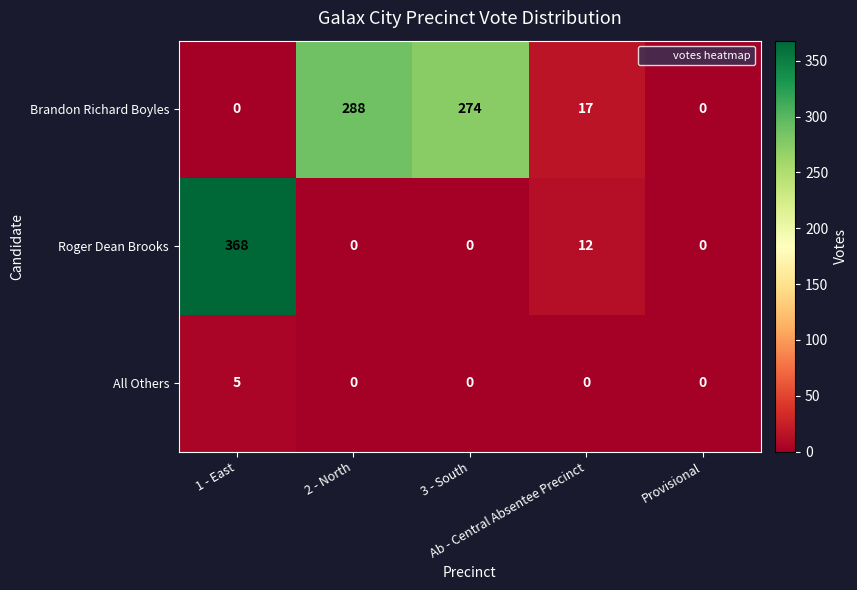

What is the difference between the maximum and second lowest values in the All Others series?

5